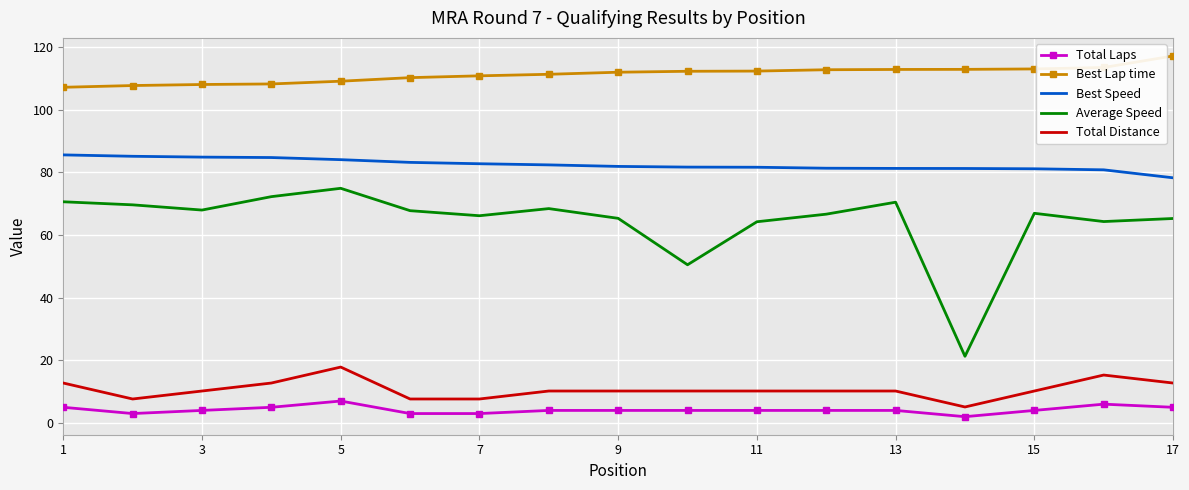

Which series has the largest range (max minus min)?

Average Speed